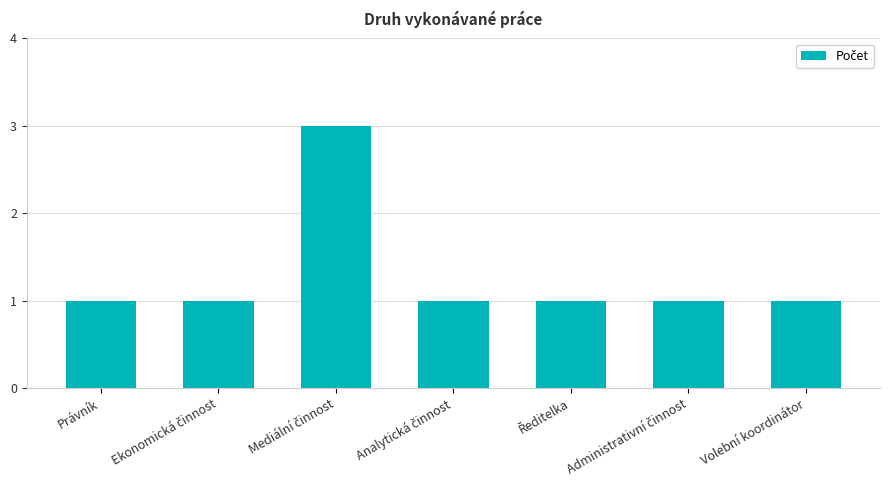

How many series are shown in this chart?

1